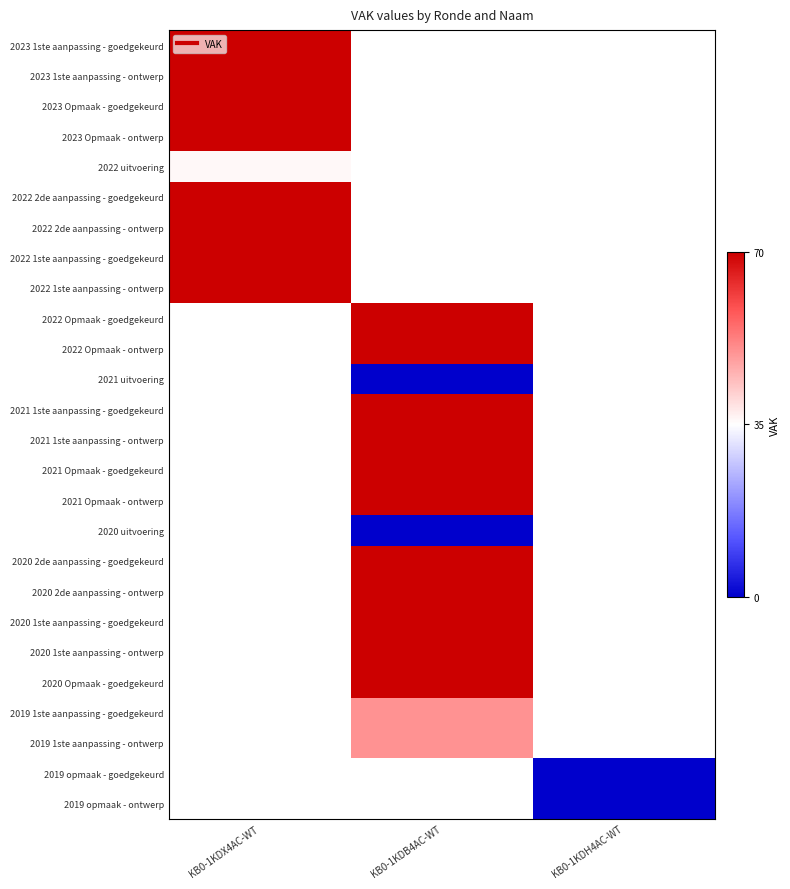

Count the number of data series in this chart.

26